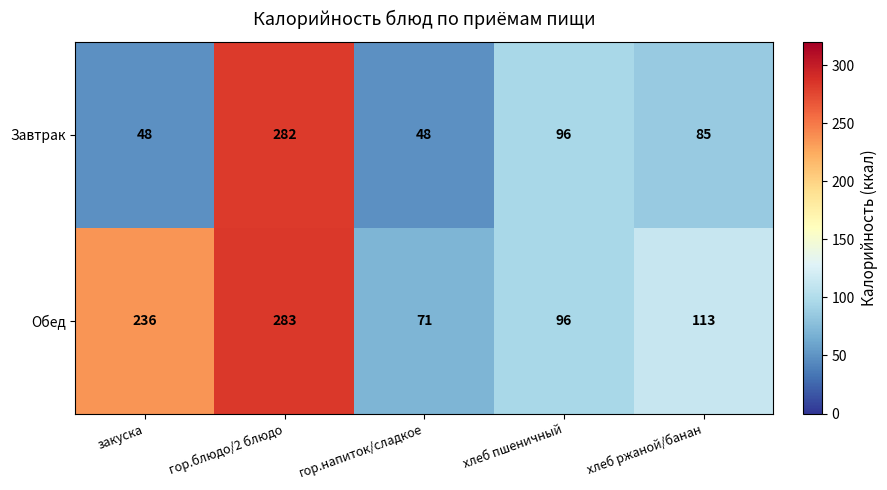

Reading left to right, list all the values displayed in this chart.

Завтрак: 48	282	48	96	85
Обед: 236	283	71	96	113